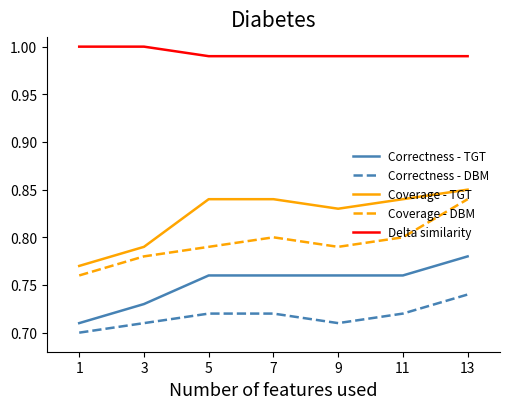

What is the sum of all Coverage - TGT values?

5.8